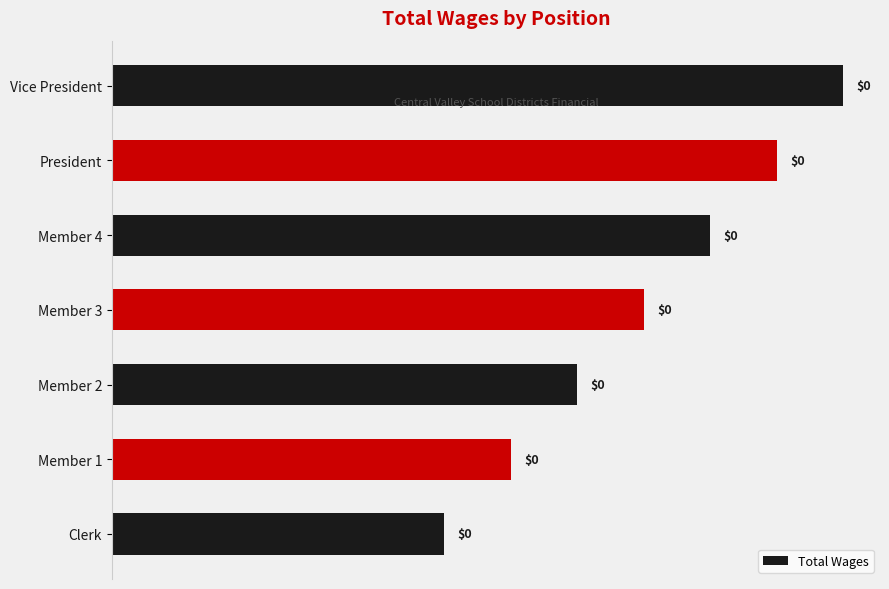

Count the number of data series in this chart.

1